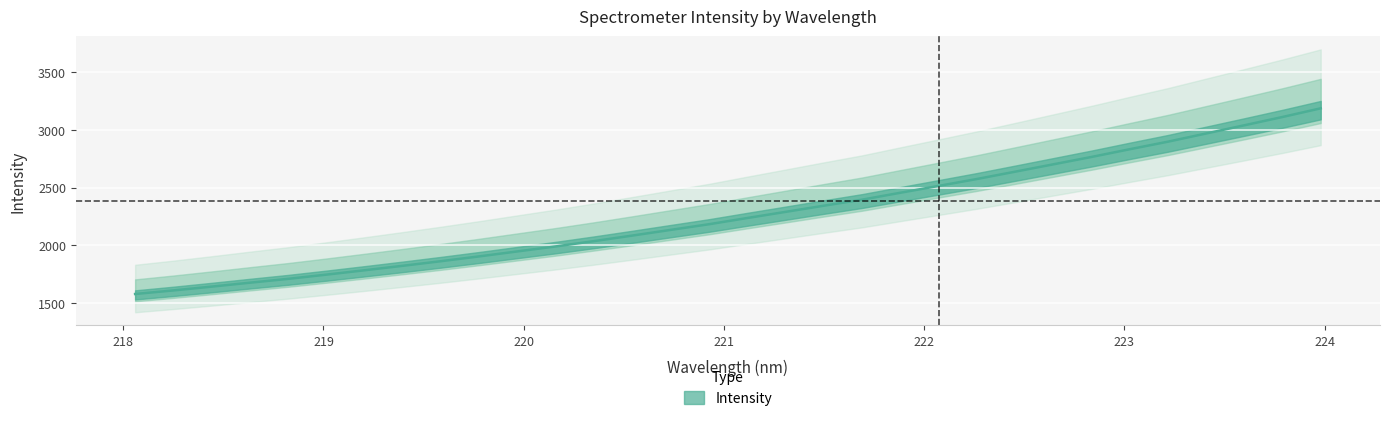

List the labels in order of value, largest first.

223.9802, 223.7895, 223.5987, 223.408, 223.2172, 223.0264, 222.8355, 222.6447, 222.4538, 222.263, 222.0721, 221.8812, 221.6902, 221.4993, 221.3083, 221.1174, 220.9264, 220.7354, 220.5444, 220.3533, 220.1623, 219.9712, 219.7801, 219.589, 219.3979, 219.2067, 219.0156, 218.8244, 218.6332, 218.442, 218.2508, 218.0596